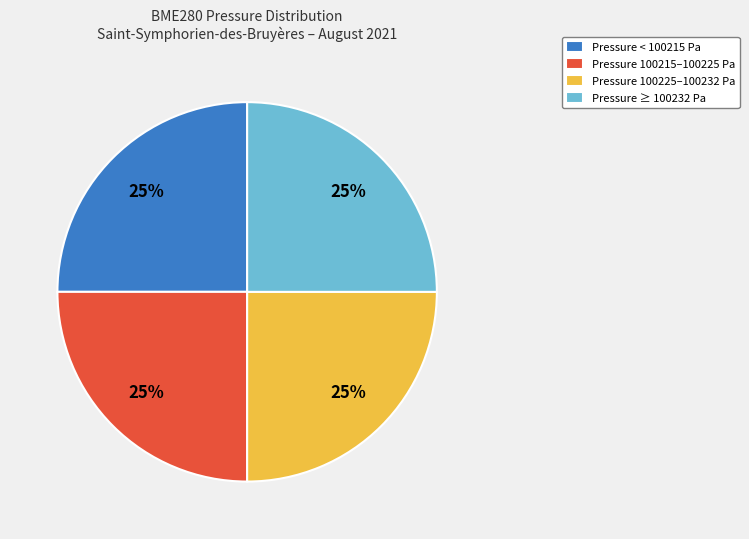

True or false: Pressure 100225–100232 Pa accounts for 14% of the total.

False